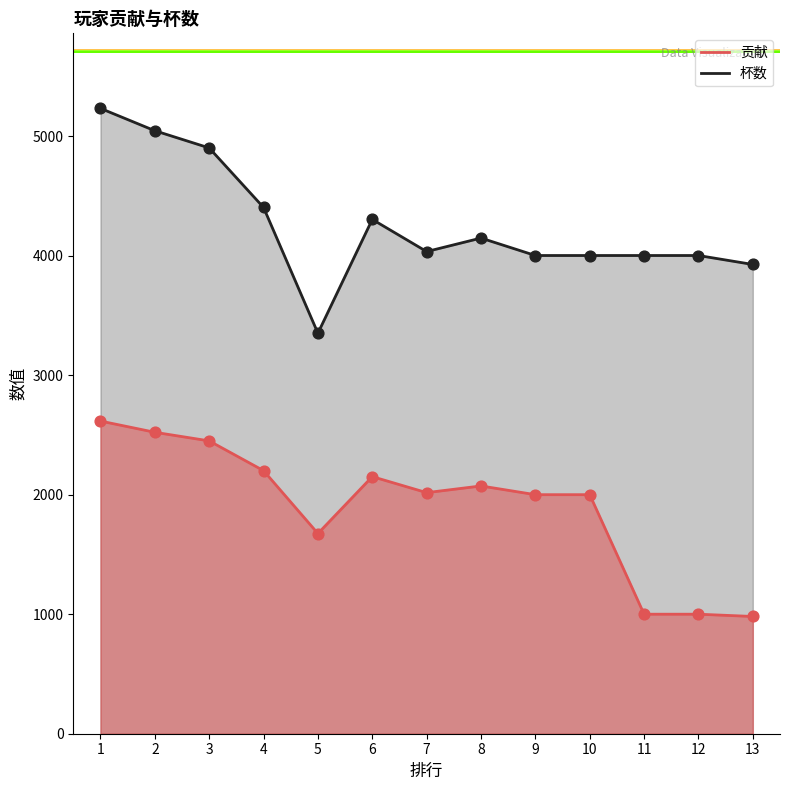

What are all the series names shown in the legend?

贡献, 杯数